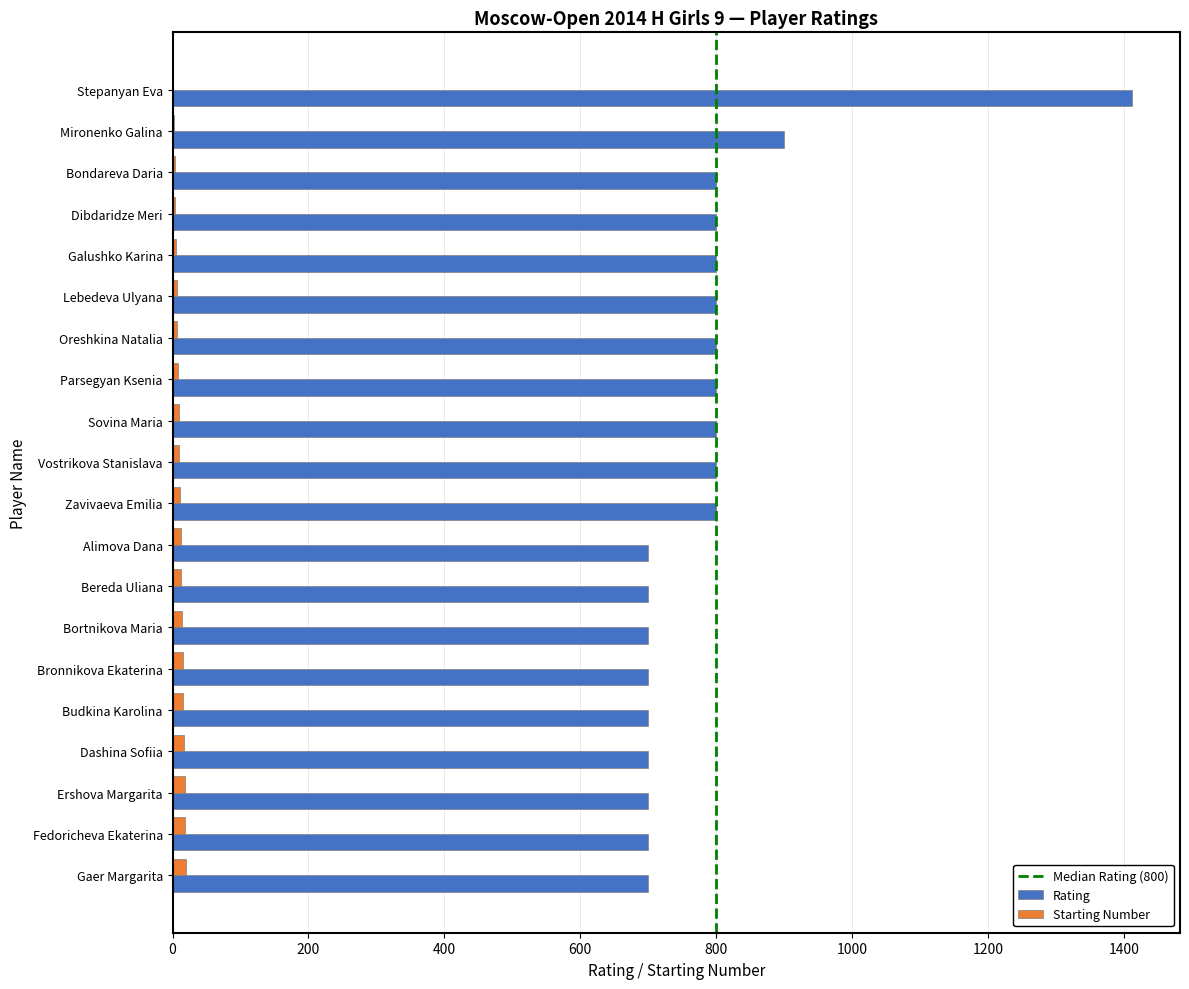

Which series has the largest total across all categories?

Rating